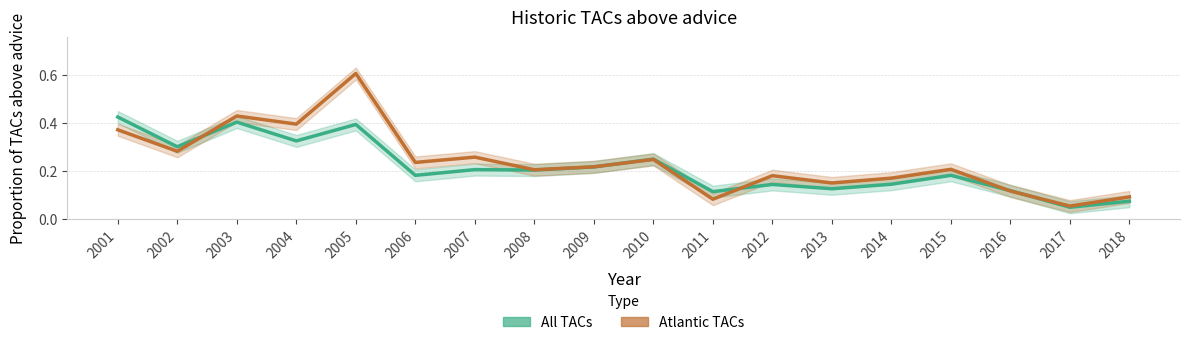

Reading left to right, what are all the values shown in this chart?

All TACs: 0.4	0.3	0.4	0.3	0.4	0.2	0.2	0.2	0.2	0.2	0.1	0.1	0.1	0.1	0.2	0.1	0.0	0.1
Atlantic TACs: 0.4	0.3	0.4	0.4	0.6	0.2	0.3	0.2	0.2	0.2	0.1	0.2	0.1	0.2	0.2	0.1	0.1	0.1